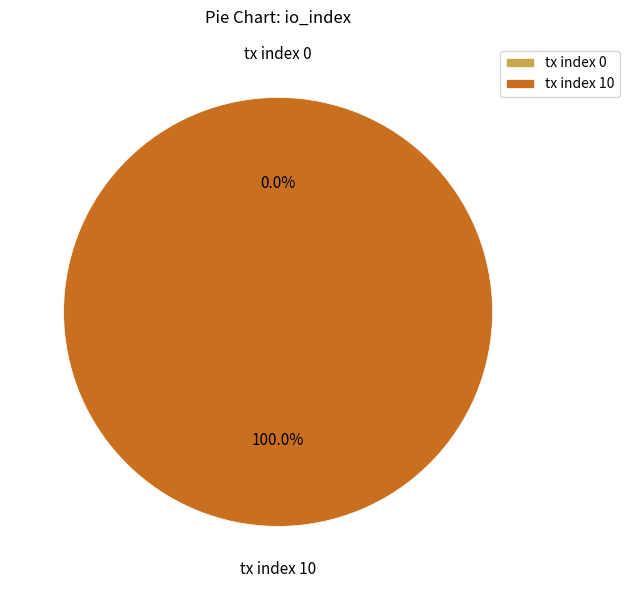

Which category accounts for the majority?

tx index 10